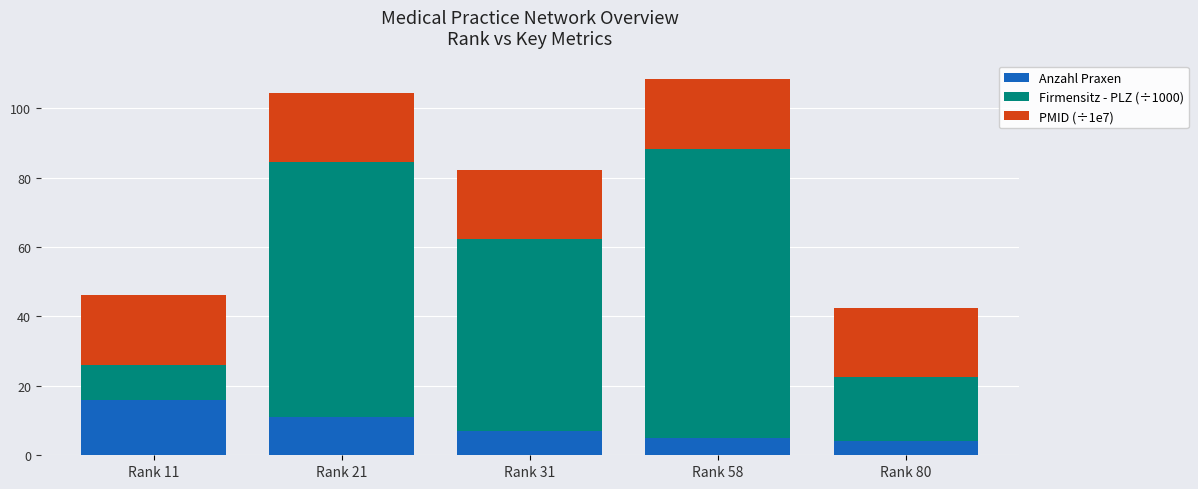

What is the total value across all series at Rank 58?

108.4